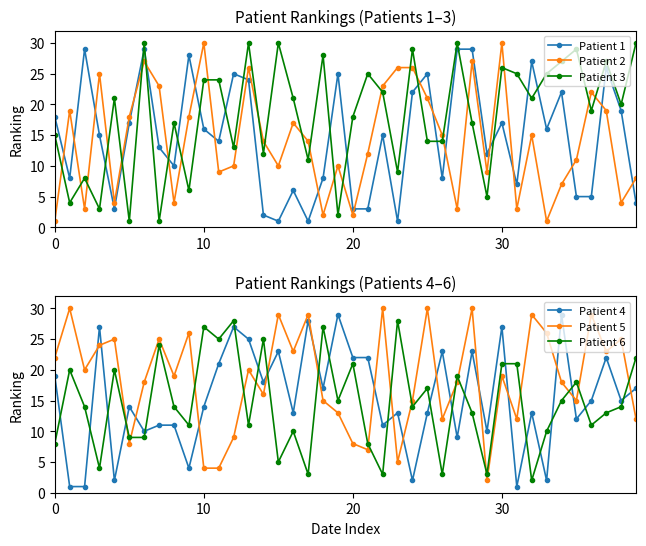

Which category has the lowest value in the Patient 5 series?

29